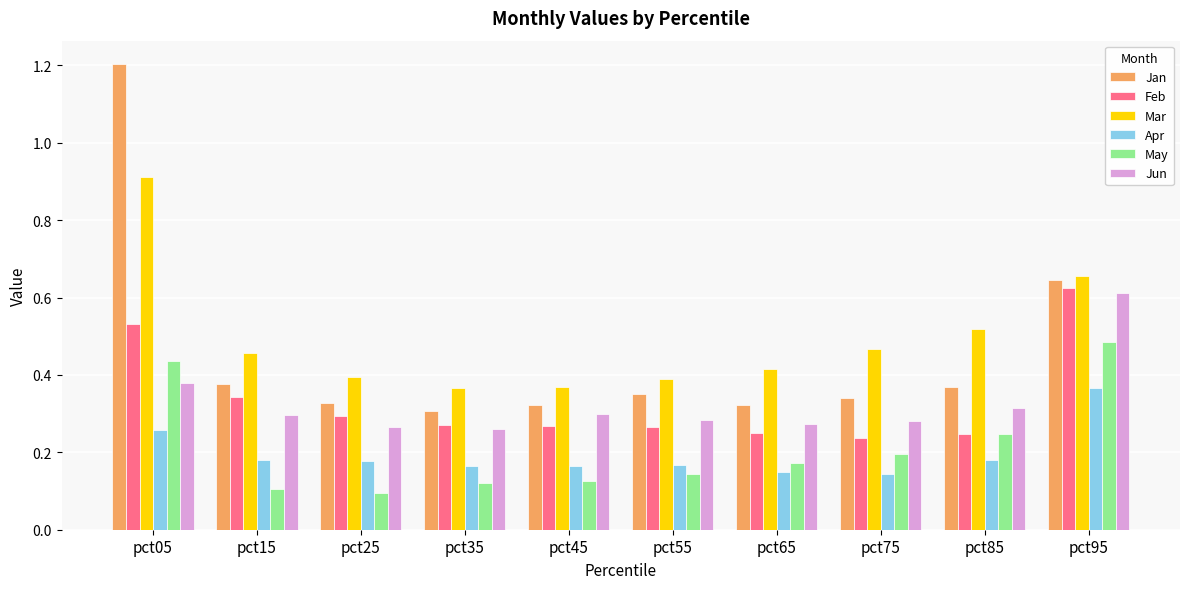

Which series has the widest spread of values?

Jan